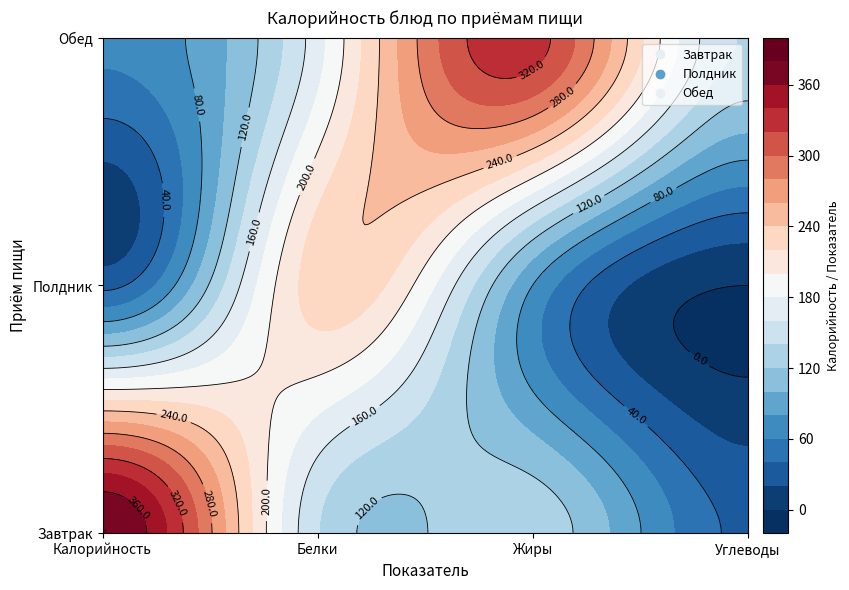

How many values in the Завтрак series are below 141?

2